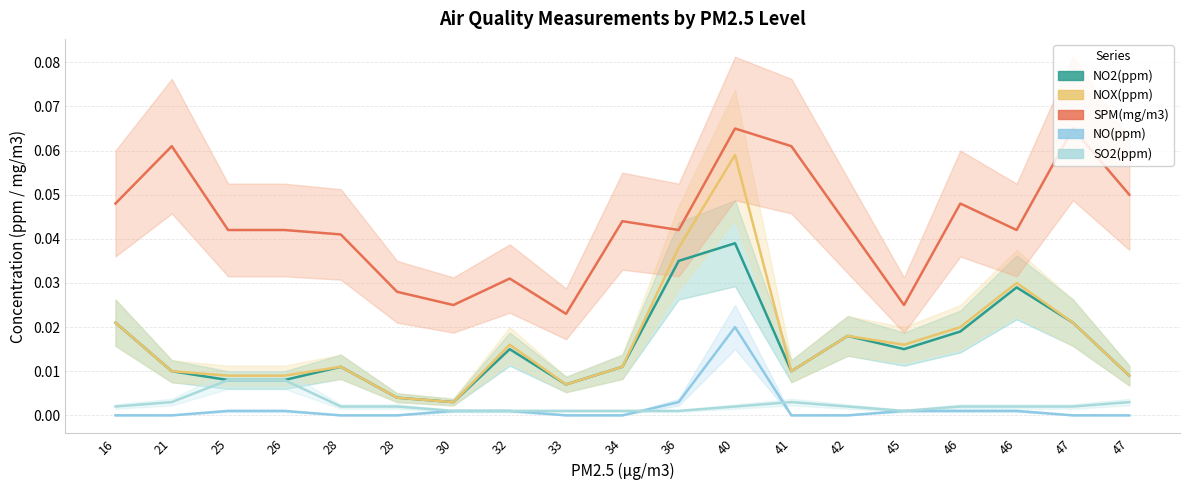

Does the chart have visible grid lines?

Yes